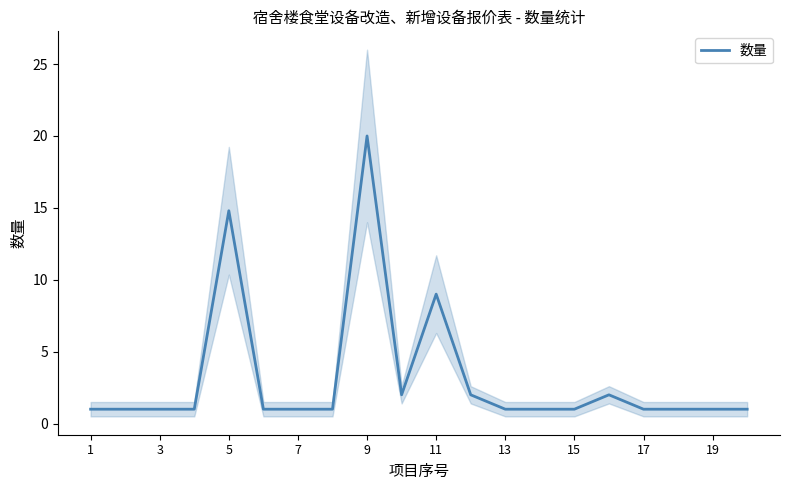

What is the highest value of the 数量 series?

20.0